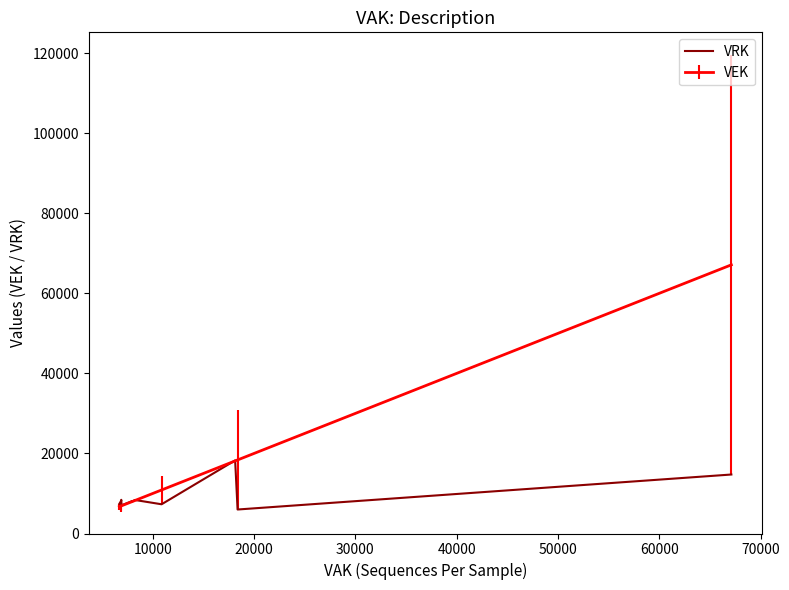

What is the minimum value for VRK?

5994